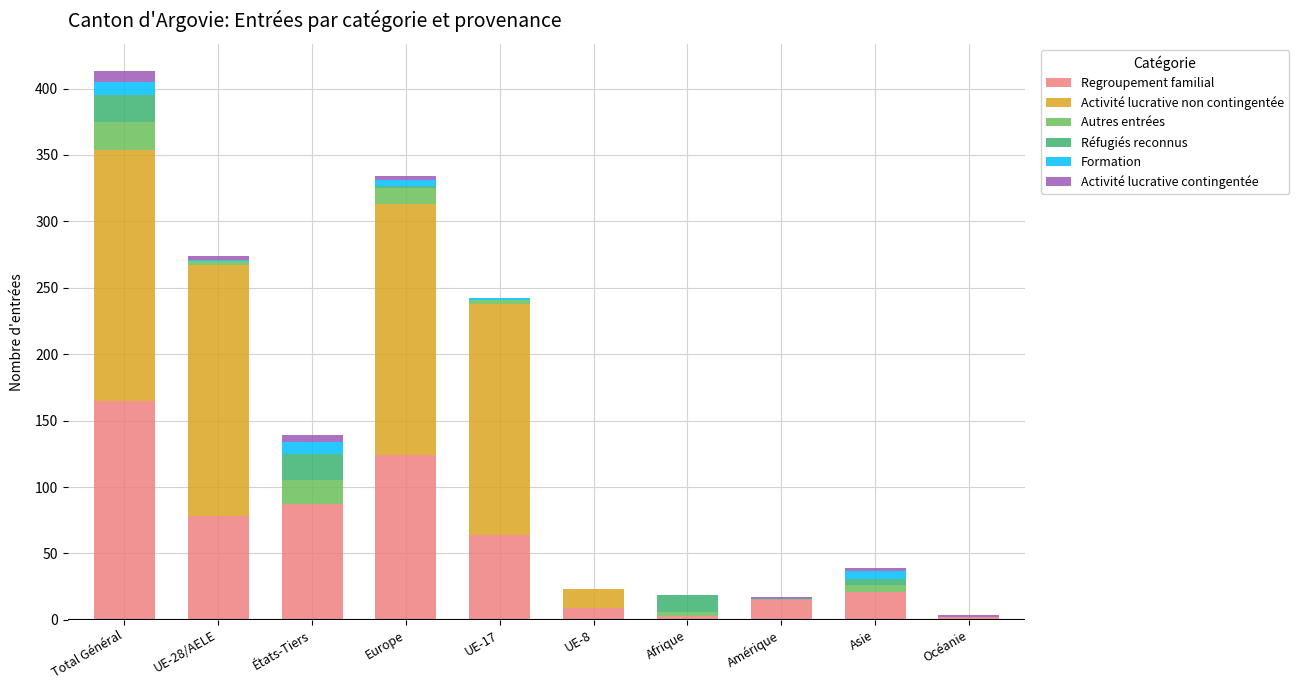

At which category is the sum across all series the highest?

Total Général